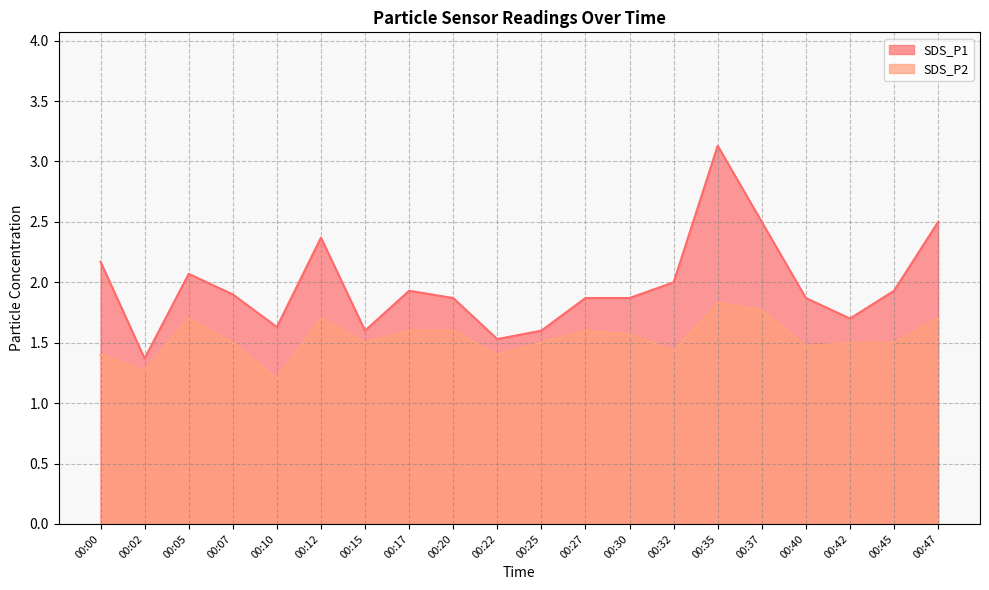

What is the value of the SDS_P2 point at the 12th from the left?

1.6